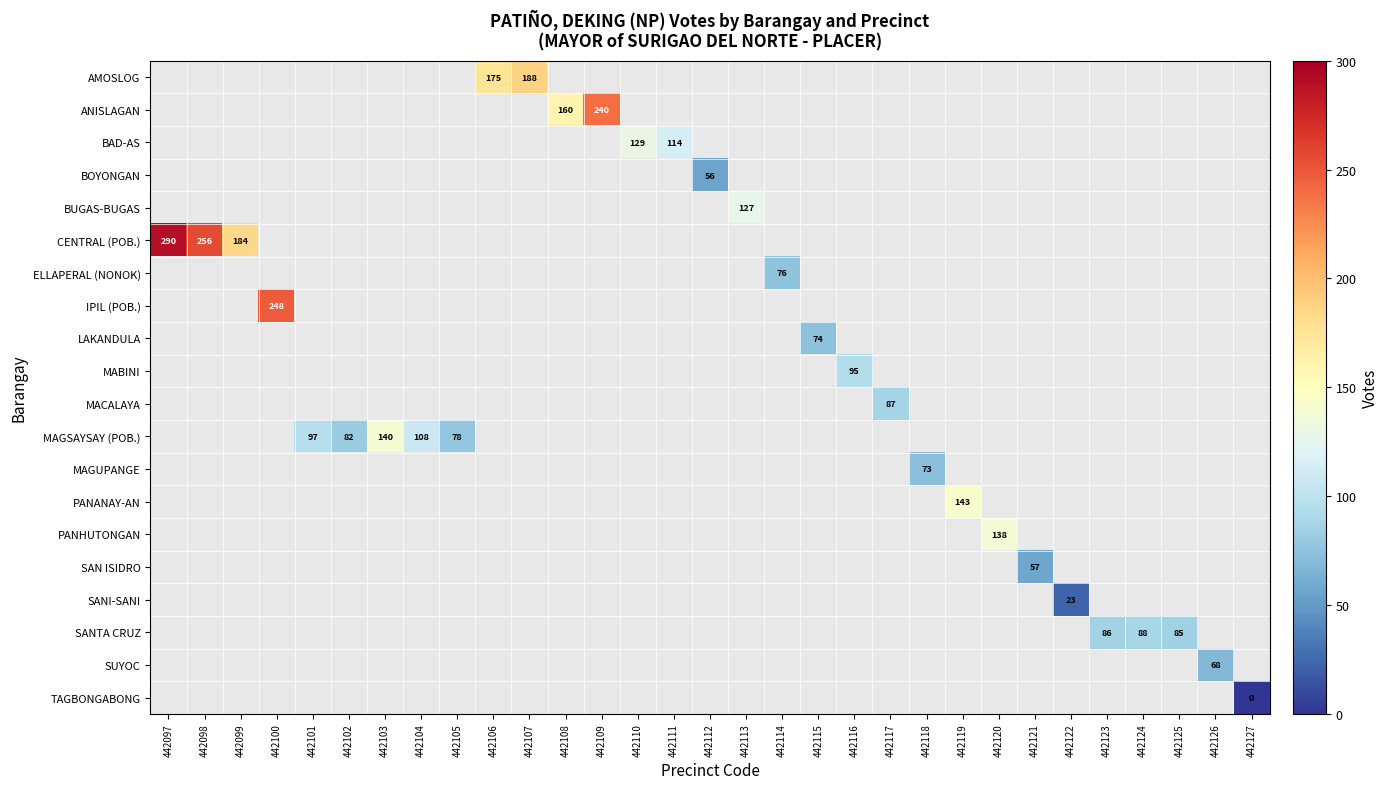

Is the value of TAGBONGABONG at 442097 greater than the value of PANHUTONGAN at 442099?

No